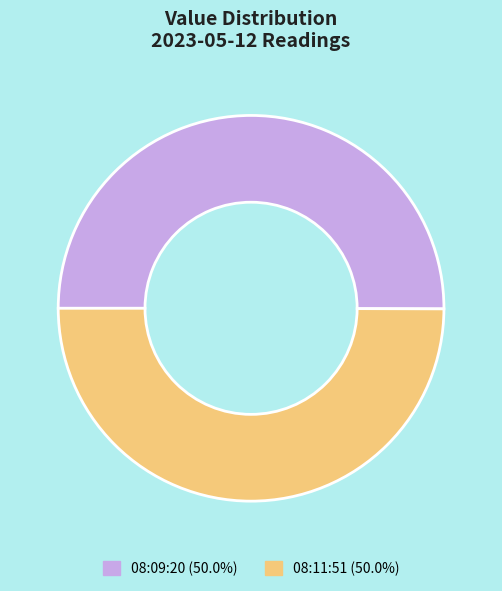

What is the ratio of the value at 08:09:20 (50.0%) to the value at 08:11:51 (50.0%)?

1.0